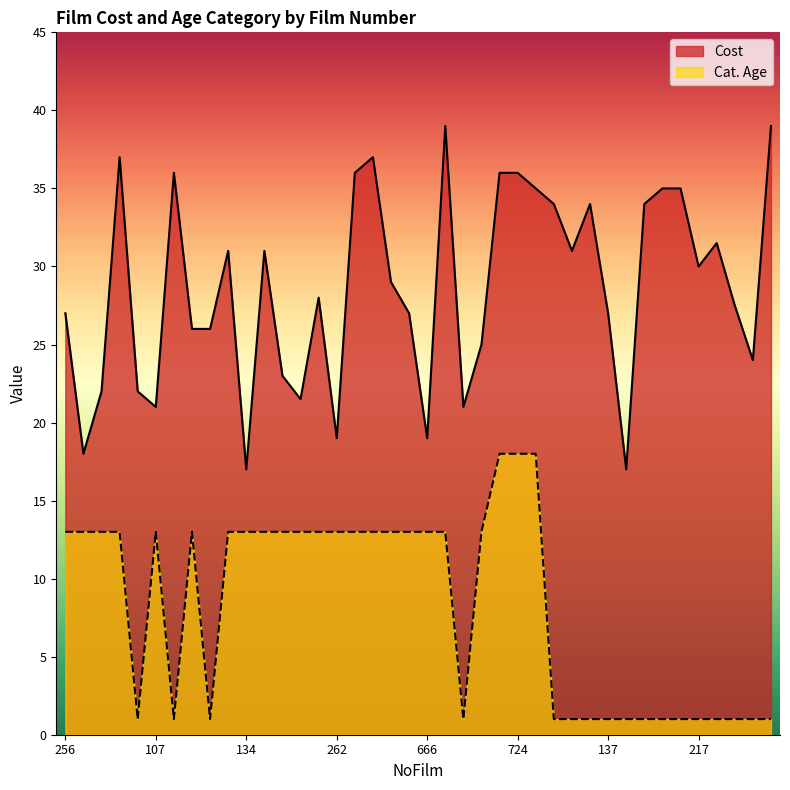

True or false: Cat. Age and Cost cross at least once.

False